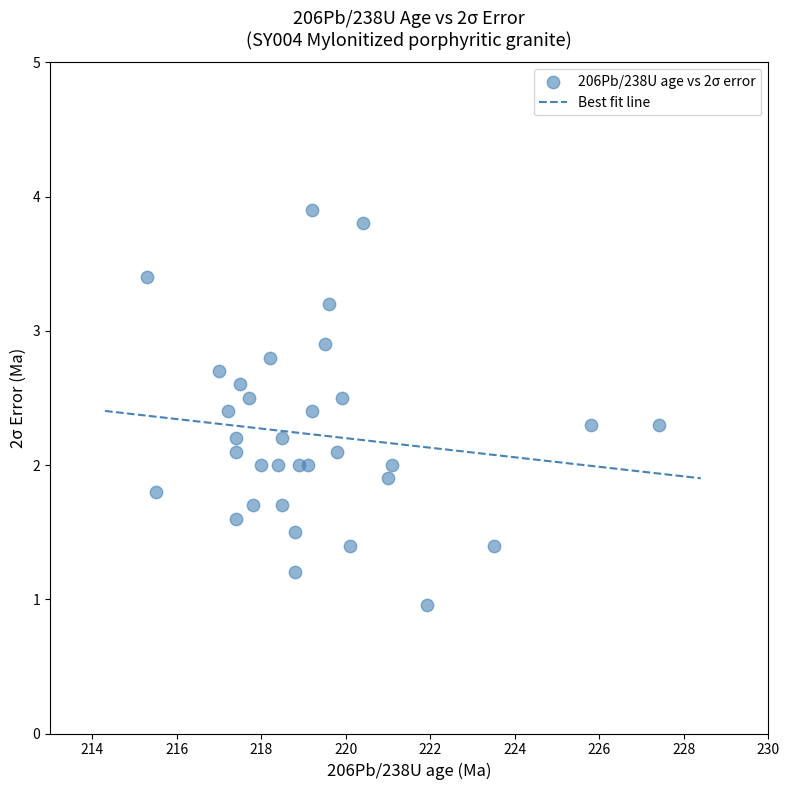

What is the range of X values (max minus min)?

12.1